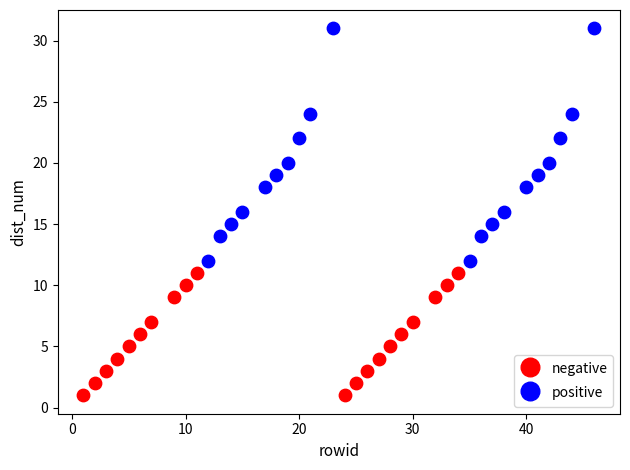

Which series reaches the maximum Y coordinate?

positive